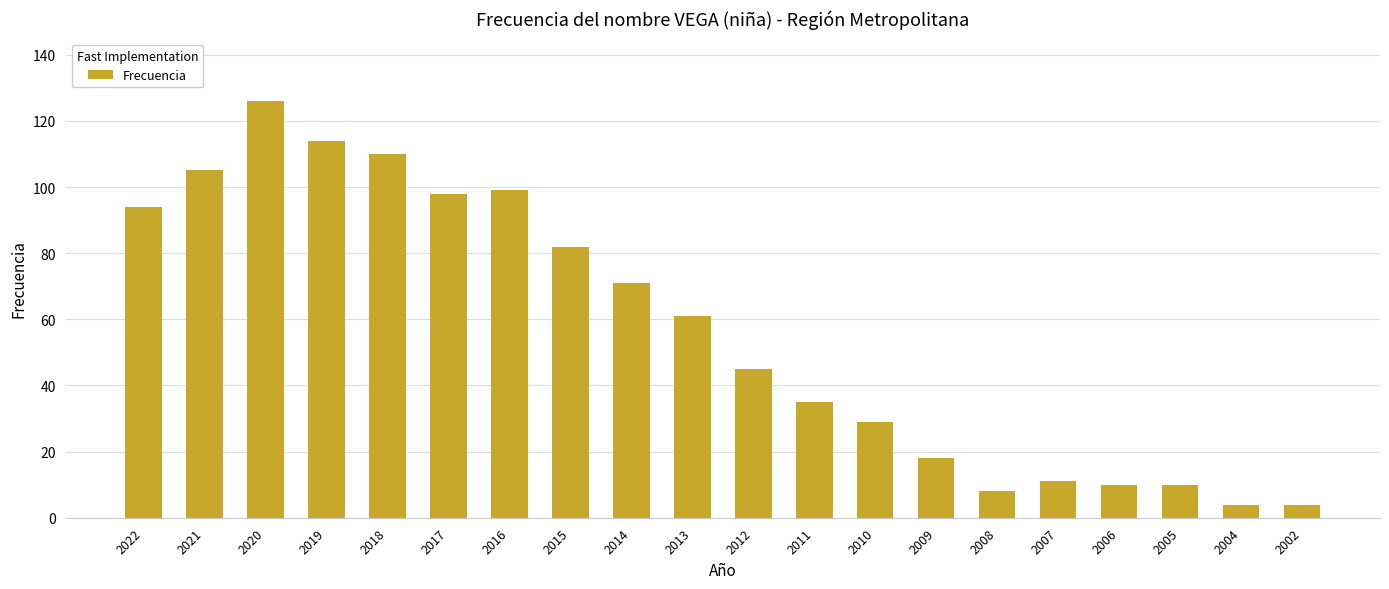

Reading left to right, extract all data points from this chart.

2022=94	2021=105	2020=126	2019=114	2018=110	2017=98	2016=99	2015=82	2014=71	2013=61	2012=45	2011=35	2010=29	2009=18	2008=8	2007=11	2006=10	2005=10	2004=4	2002=4